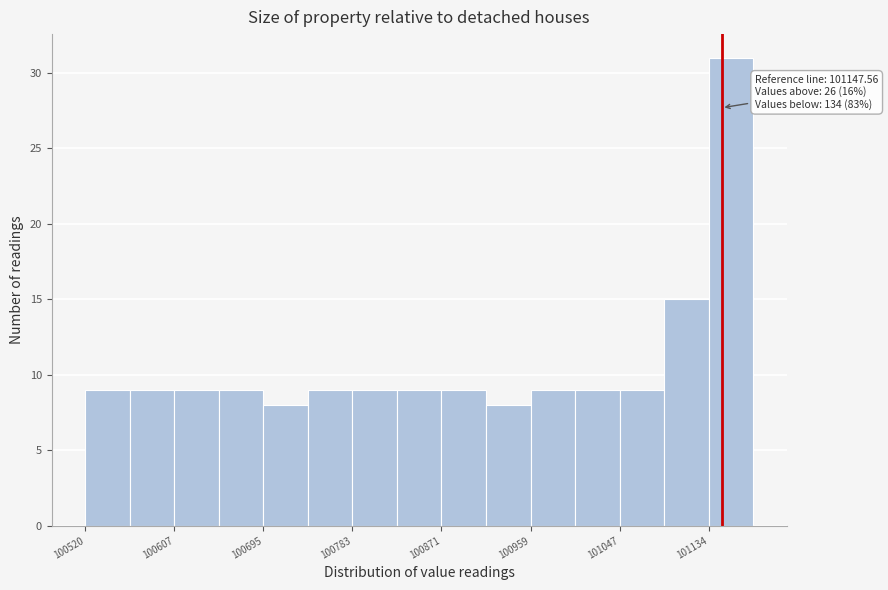

Over which range of the x-axis is the bar tallest?

101130 to 101180